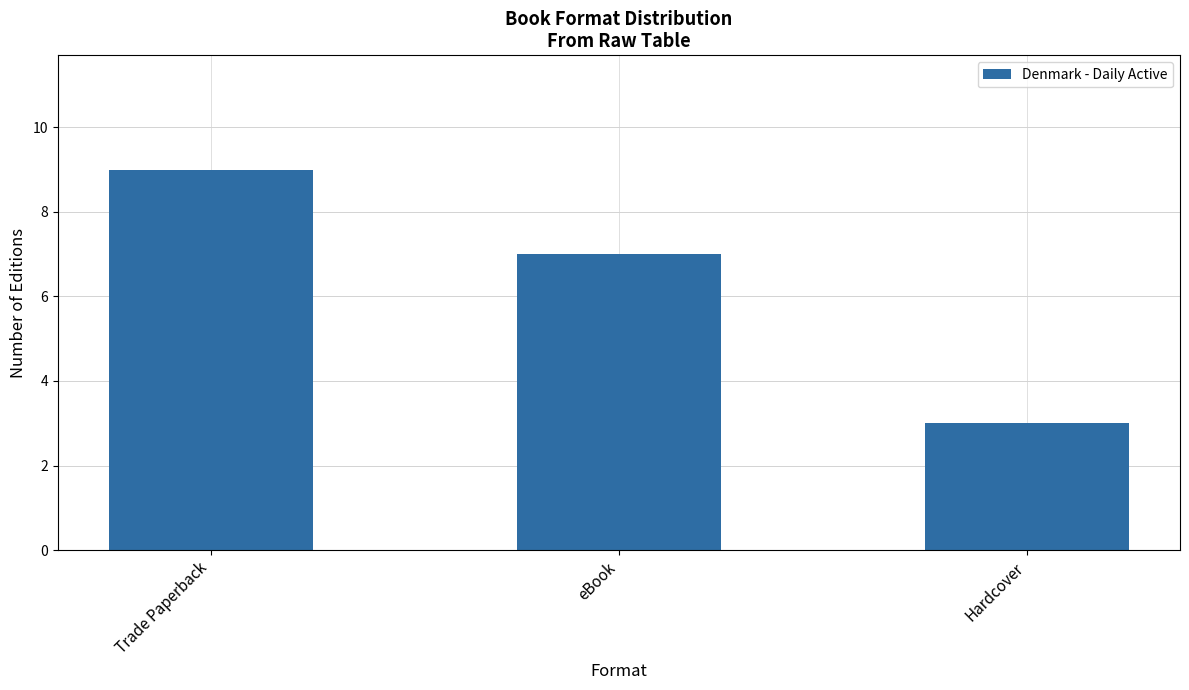

At which category does the chart reach its minimum across all series?

Hardcover